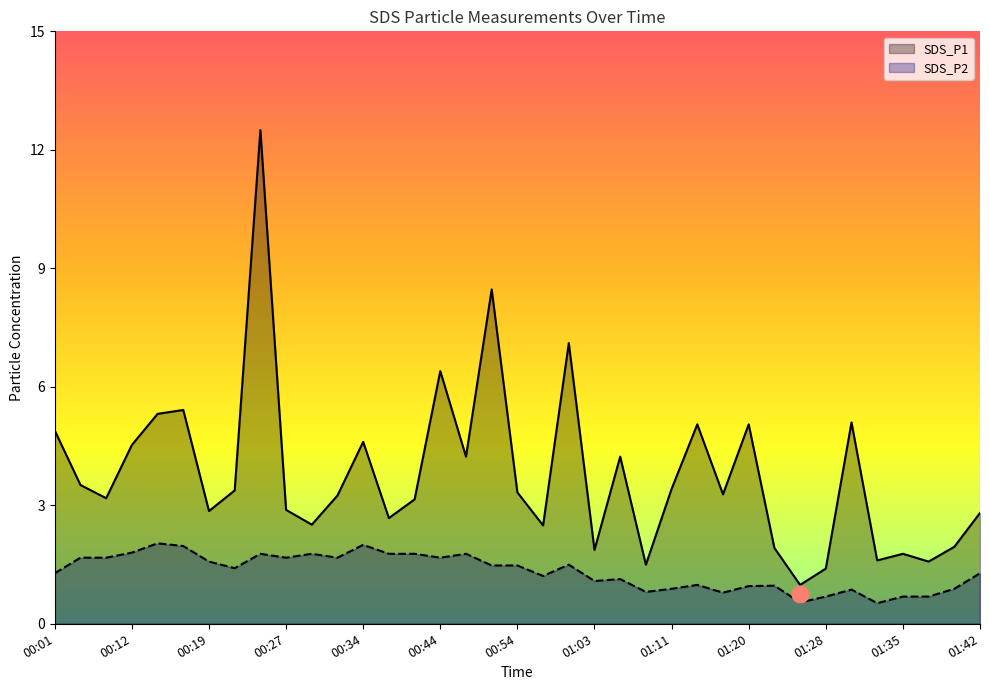

What is the label of the 36th point from the right?

00:03